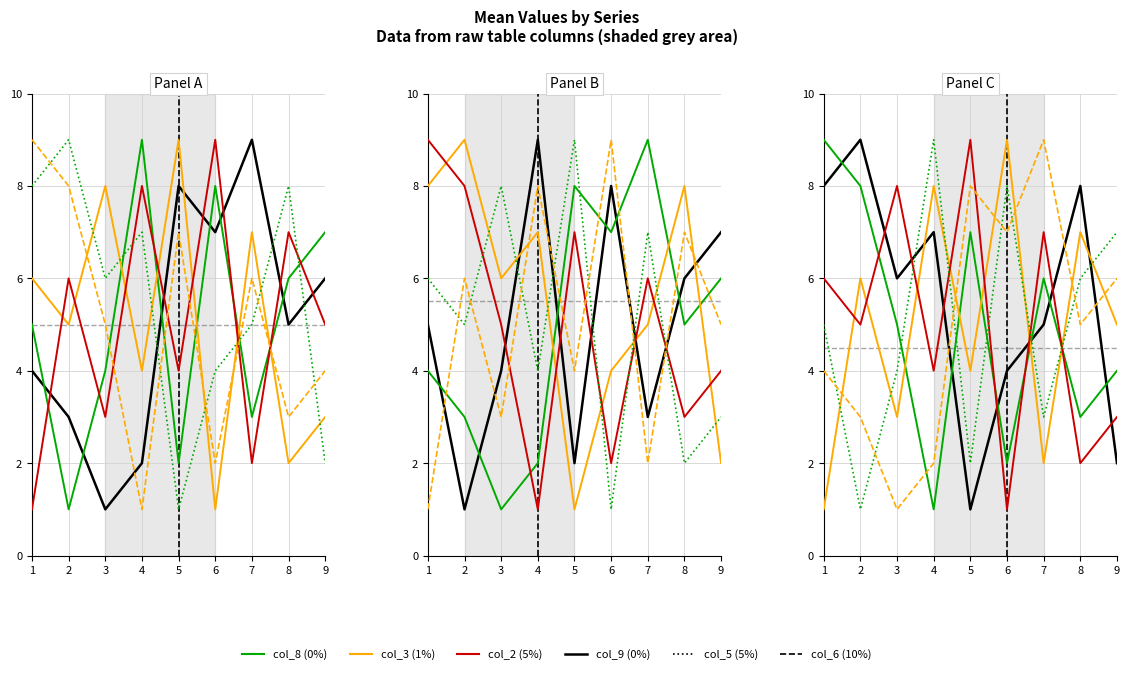

The col_5 series shows 3 at 9. True or false?

False